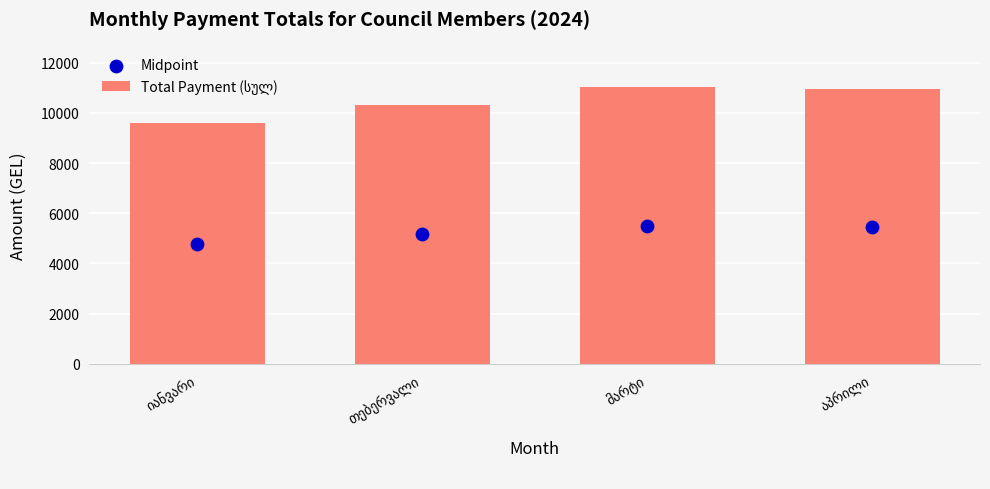

What are all the series names shown in the legend?

Total Payment (სულ), Midpoint